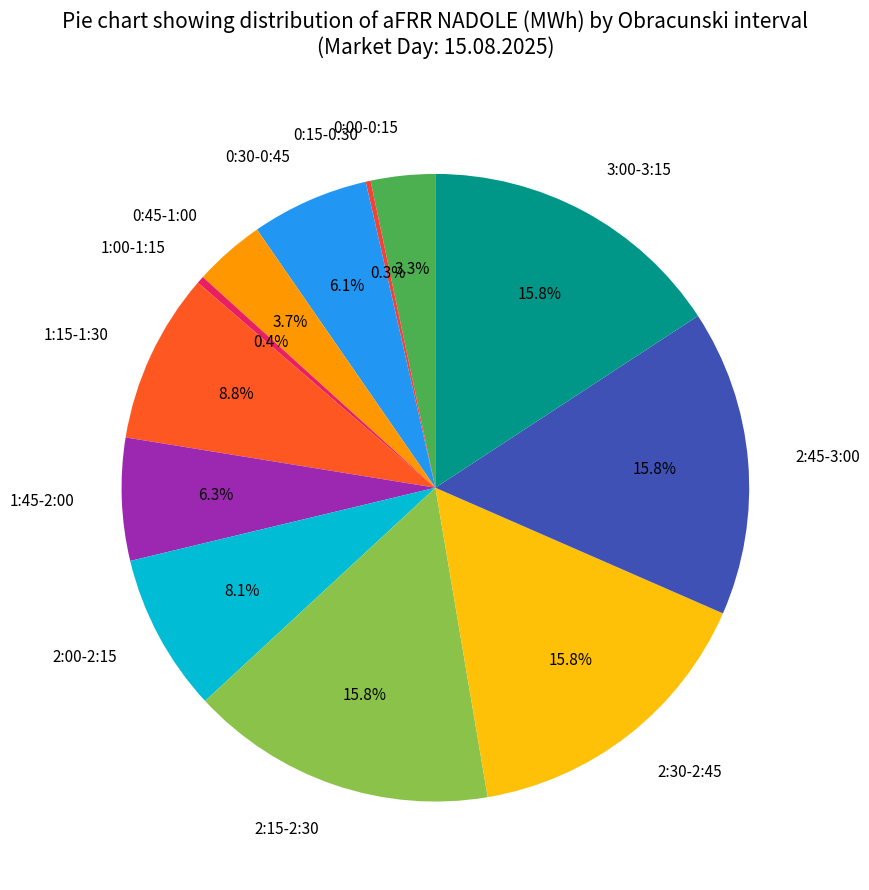

Does 2:30-2:45 represent more than half of the total?

No